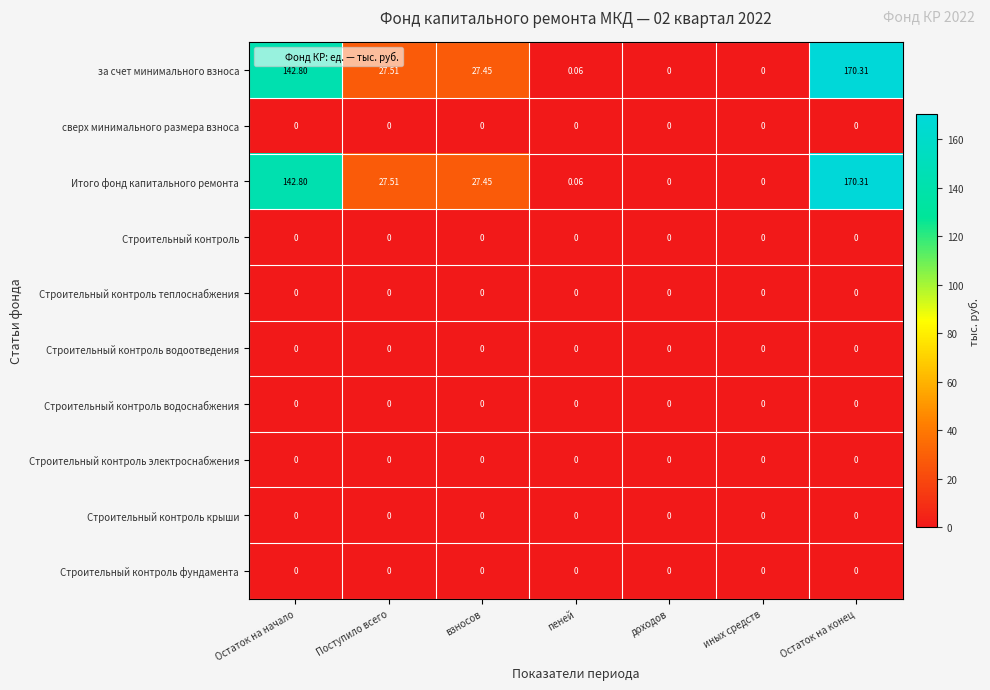

Is the value of Строительный контроль водоснабжения at пеней greater than the value of Итого фонд капитального ремонта at Остаток на конец?

No